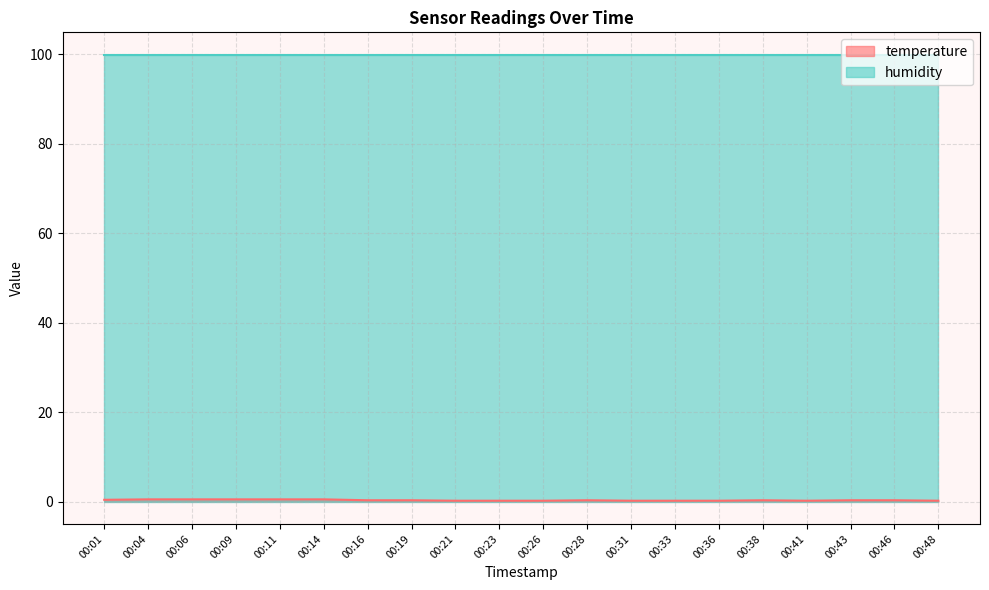

The chart shows a value of 0.3 at 00:11. True or false?

False